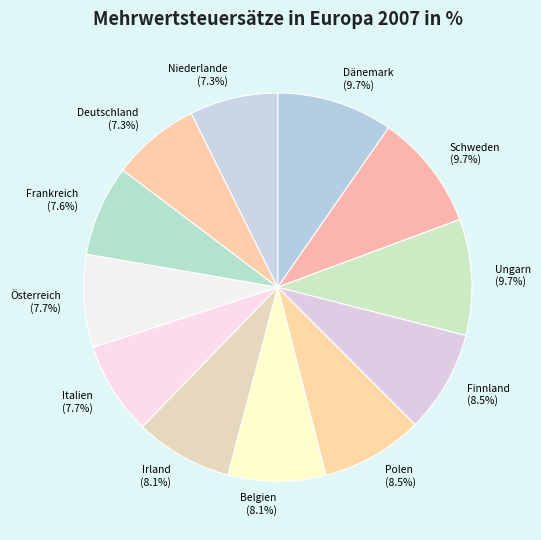

Which has a higher value, Ungarn (9.7%) or Frankreich (7.6%)?

Ungarn (9.7%)